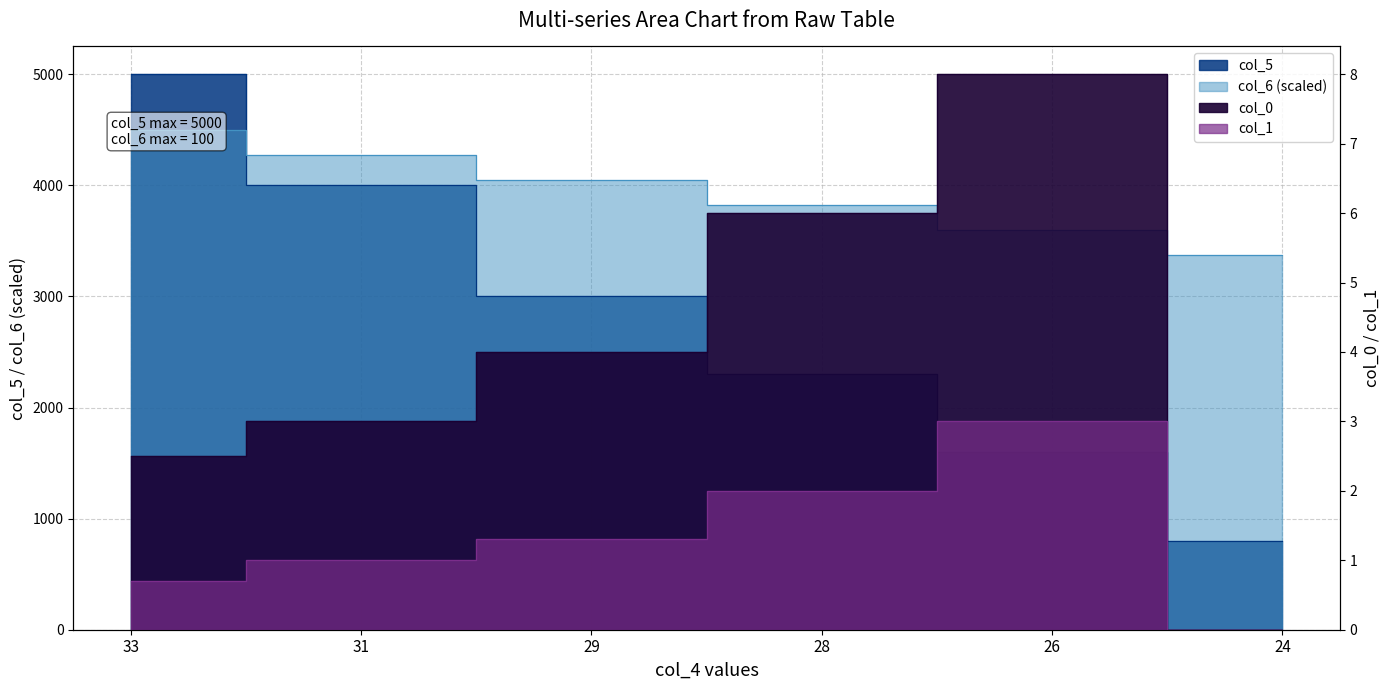

What is the sum of all col_1 values?

8.0